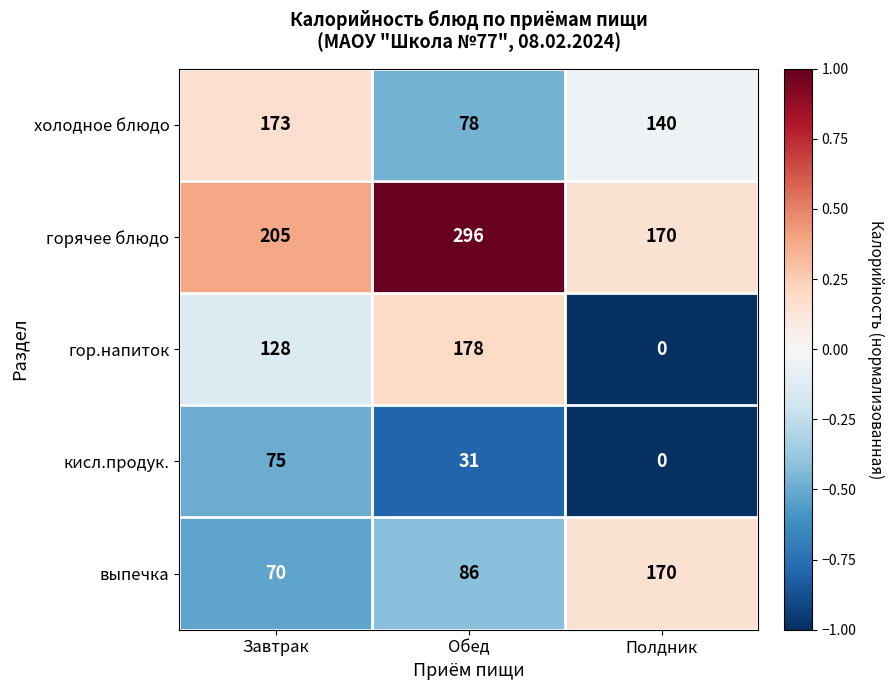

Which series has the largest total across all categories?

горячее блюдо